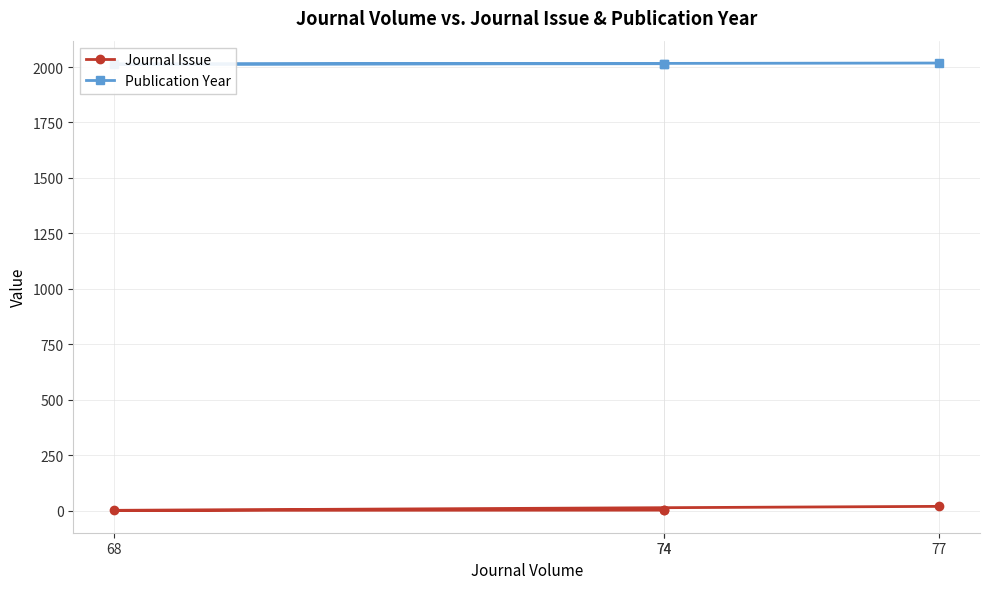

Rank the series by their maximum value, from lowest to highest.

Journal Issue, Publication Year